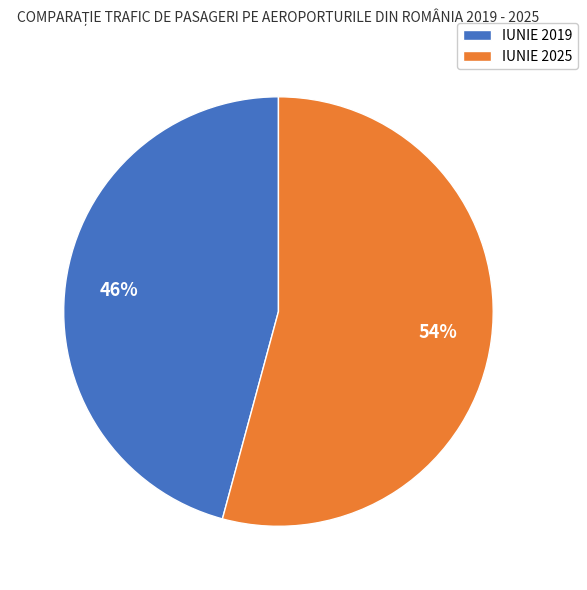

Do IUNIE 2019 and IUNIE 2025 together represent more than half of the pie?

Yes